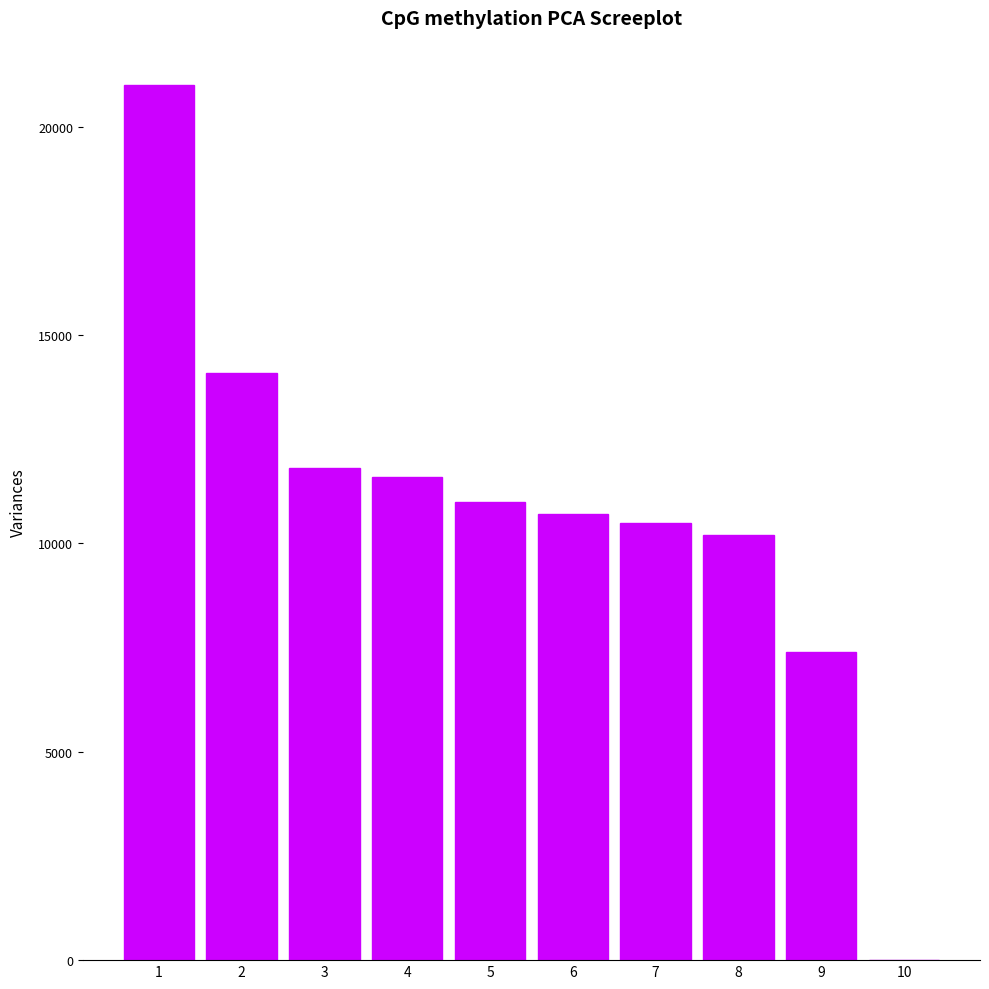

What is the greatest value displayed?

21000